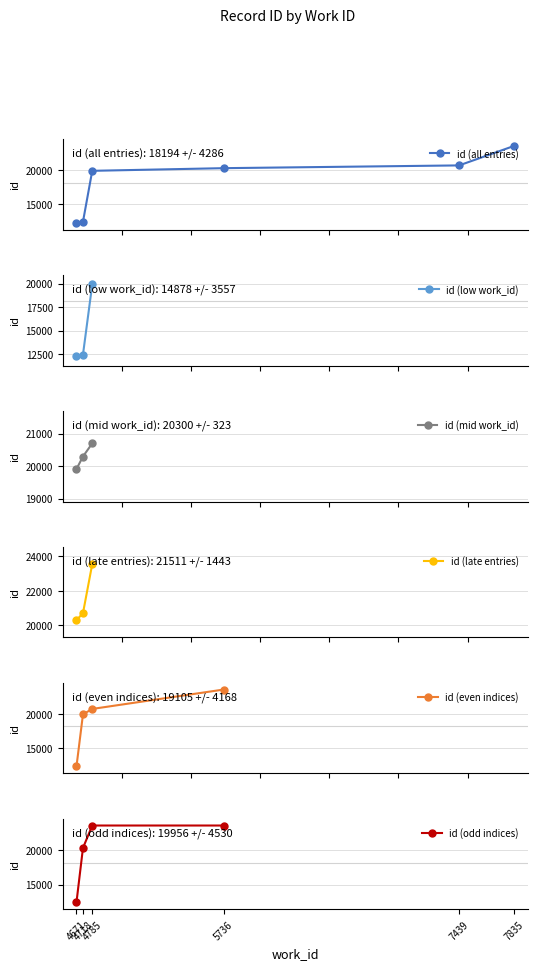

List the labels in order of value, smallest first.

4671, 4718, 4785, 5736, 7439, 7835